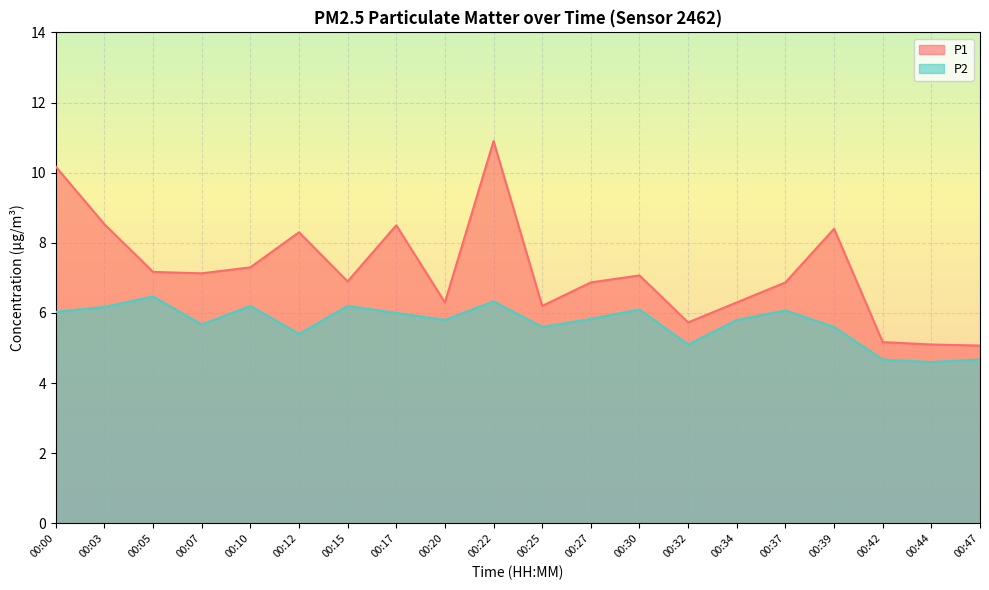

What is the difference between the P1 values at 00:15 and 00:30?

0.2